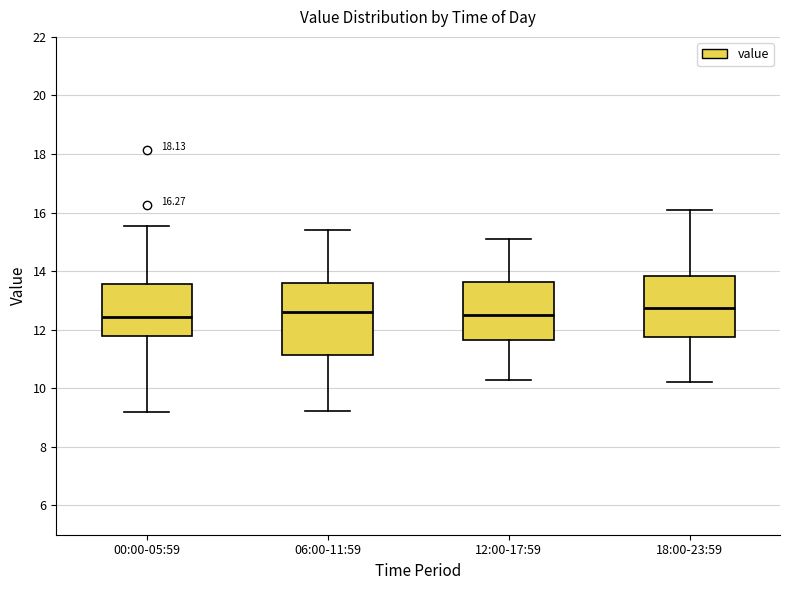

Comparing the boxes themselves (not the whiskers), which one is the tallest?

06:00-11:59